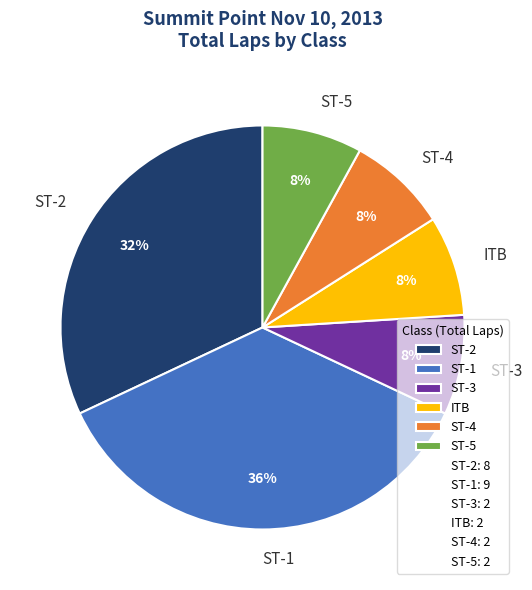

Which category has the biggest portion of the pie?

ST-1